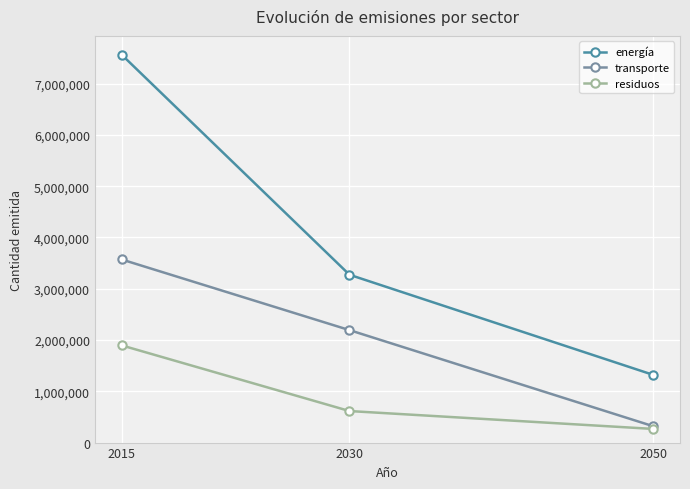

Where does the residuos series first go above 614890?

2015